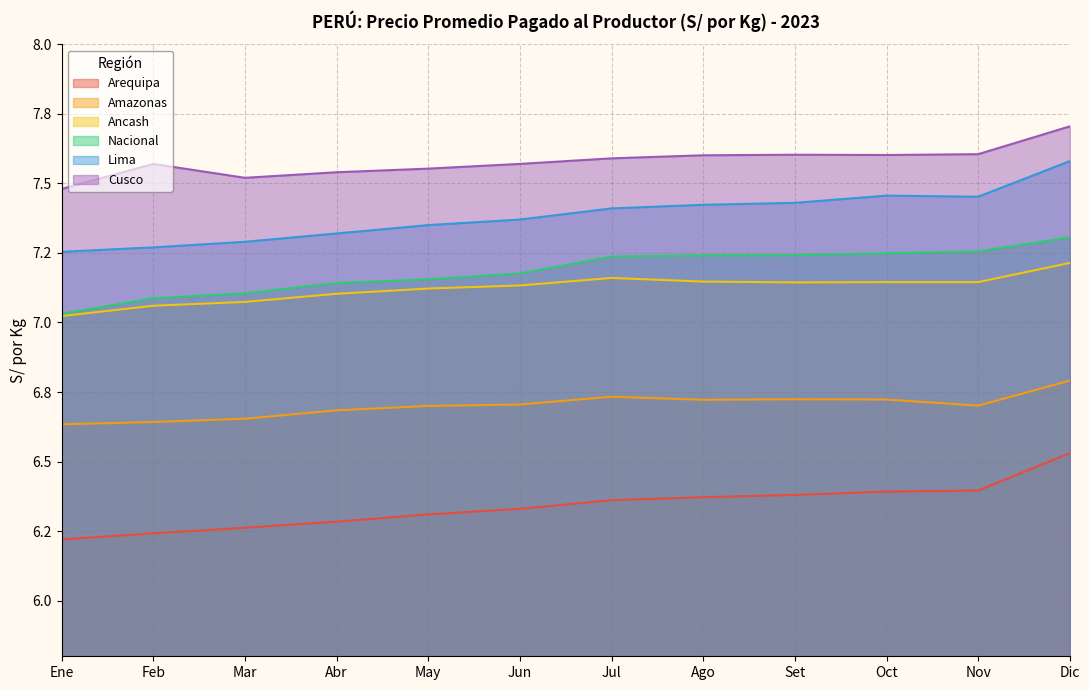

Rank the series at May from lowest to highest value.

Arequipa, Amazonas, Ancash, Nacional, Lima, Cusco